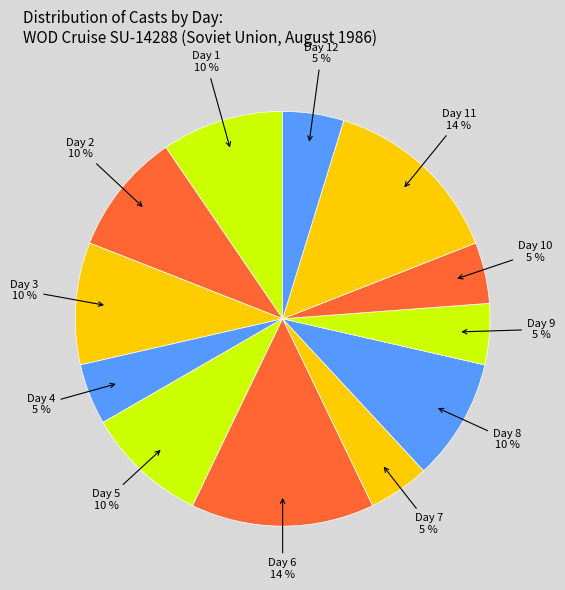

How many slices are in this pie chart?

12